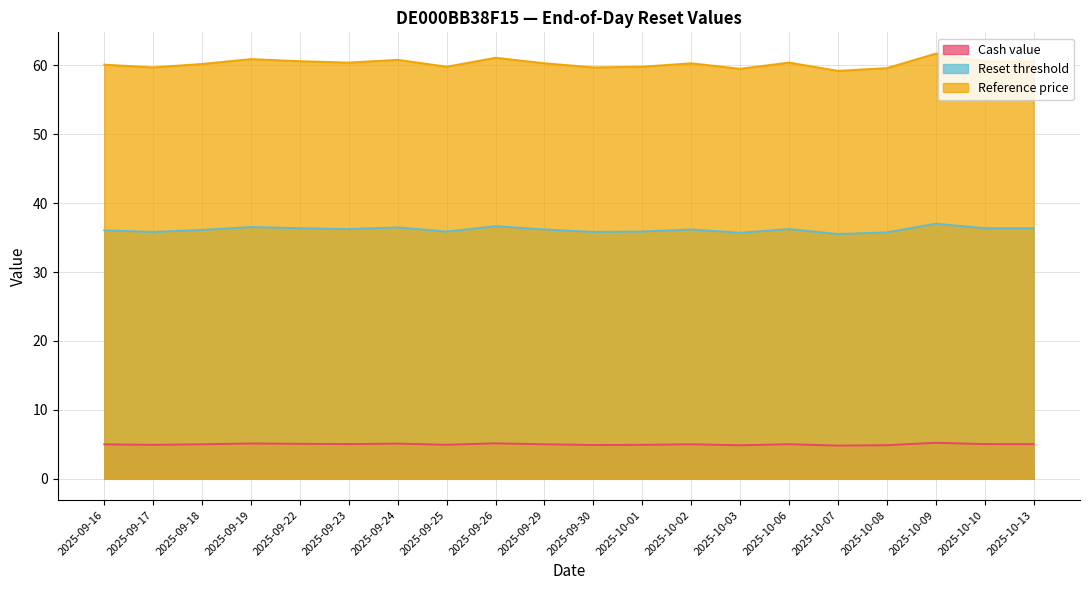

Reading left to right, extract all data points from this chart.

Cash value: 2025-09-16=5.0	2025-09-17=4.9	2025-09-18=5.0	2025-09-19=5.1	2025-09-22=5.1	2025-09-23=5.0	2025-09-24=5.1	2025-09-25=4.9	2025-09-26=5.2	2025-09-29=5.0	2025-09-30=4.9	2025-10-01=4.9	2025-10-02=5.0	2025-10-03=4.9	2025-10-06=5.0	2025-10-07=4.8	2025-10-08=4.9	2025-10-09=5.2	2025-10-10=5.0	2025-10-13=5.0
Reset threshold: 2025-09-16=36.1	2025-09-17=35.8	2025-09-18=36.1	2025-09-19=36.5	2025-09-22=36.4	2025-09-23=36.2	2025-09-24=36.5	2025-09-25=35.9	2025-09-26=36.7	2025-09-29=36.2	2025-09-30=35.8	2025-10-01=35.9	2025-10-02=36.2	2025-10-03=35.7	2025-10-06=36.2	2025-10-07=35.5	2025-10-08=35.8	2025-10-09=37.0	2025-10-10=36.4	2025-10-13=36.4
Reference price: 2025-09-16=60.1	2025-09-17=59.7	2025-09-18=60.2	2025-09-19=60.9	2025-09-22=60.6	2025-09-23=60.4	2025-09-24=60.8	2025-09-25=59.8	2025-09-26=61.1	2025-09-29=60.3	2025-09-30=59.7	2025-10-01=59.8	2025-10-02=60.3	2025-10-03=59.5	2025-10-06=60.4	2025-10-07=59.2	2025-10-08=59.6	2025-10-09=61.7	2025-10-10=60.6	2025-10-13=60.6